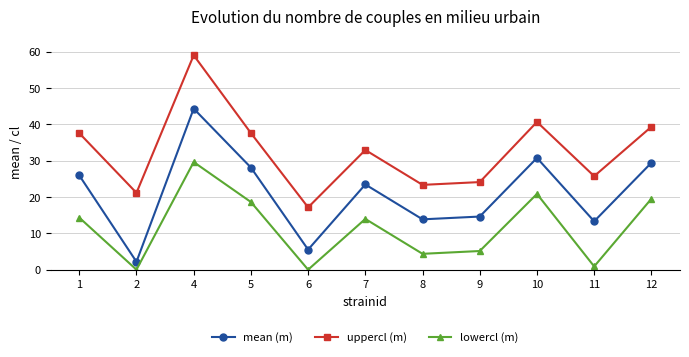

Is the value of lowercl (m) at 2 greater than the value of mean (m) at 12?

No